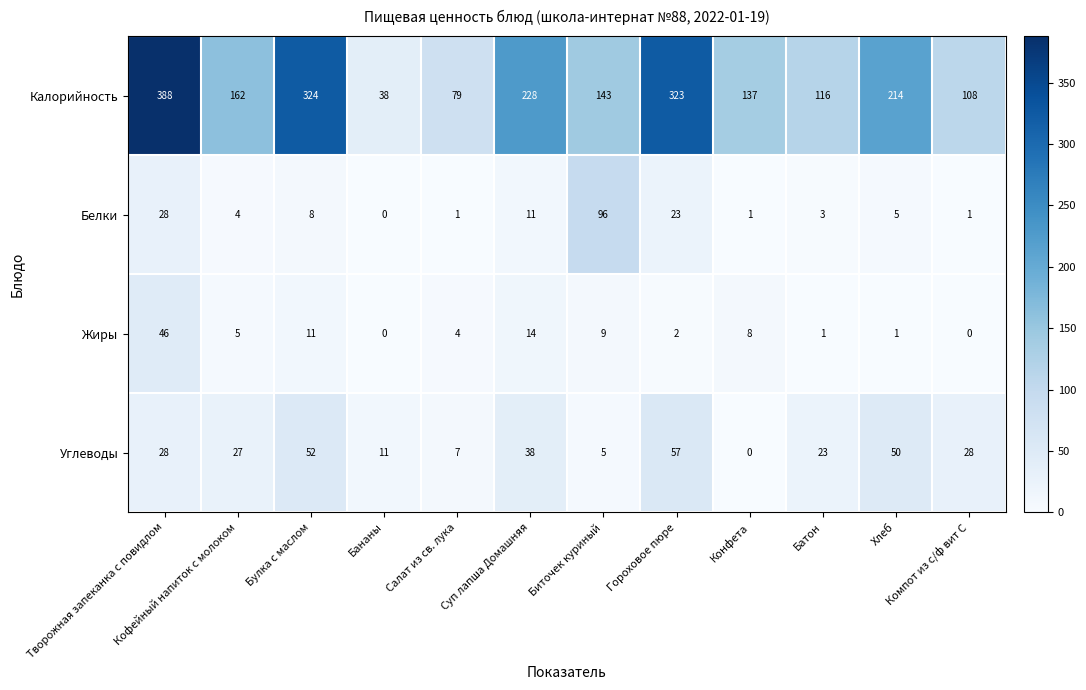

Rank the series by their maximum value, from highest to lowest.

Калорийность, Белки, Углеводы, Жиры